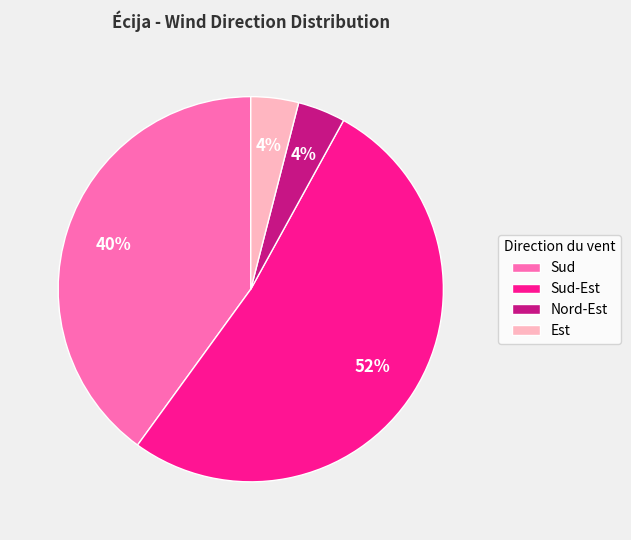

Combined, do Est and Sud-Est account for over 50%?

Yes